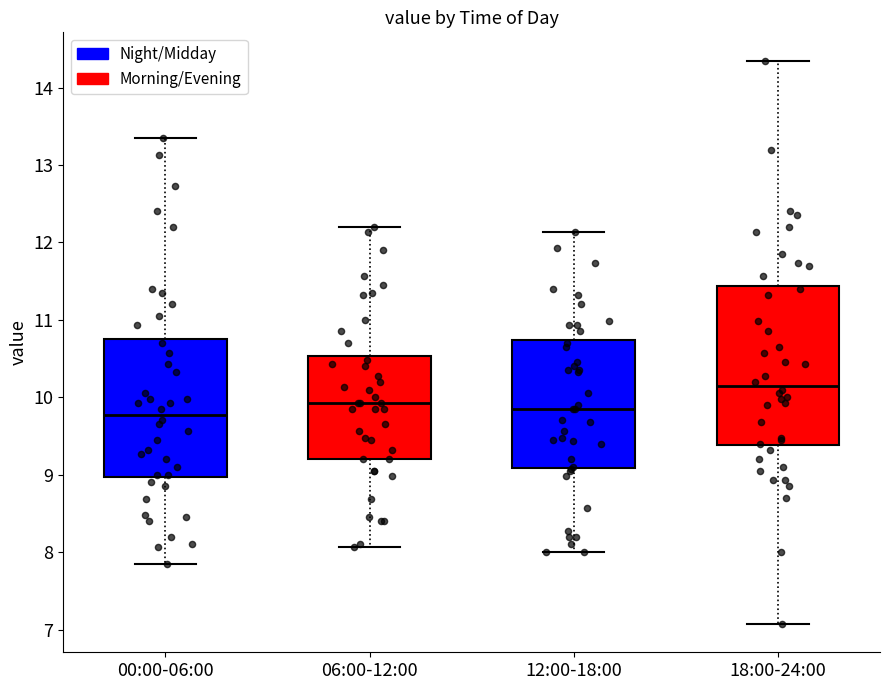

Reading left to right, read every box against the y-axis: the position of its median line, the range the box covers, and the ends of its whiskers. The values are not printed on the chart, so give them approximately, as read against the axis.

00:00-06:00: median 9.8, box 9.0 to 10.8, whiskers 7.9 to 13.4
06:00-12:00: median 9.9, box 9.2 to 10.5, whiskers 8.1 to 12.2
12:00-18:00: median 9.9, box 9.1 to 10.7, whiskers 8.0 to 12.1
18:00-24:00: median 10.2, box 9.4 to 11.4, whiskers 7.1 to 14.4